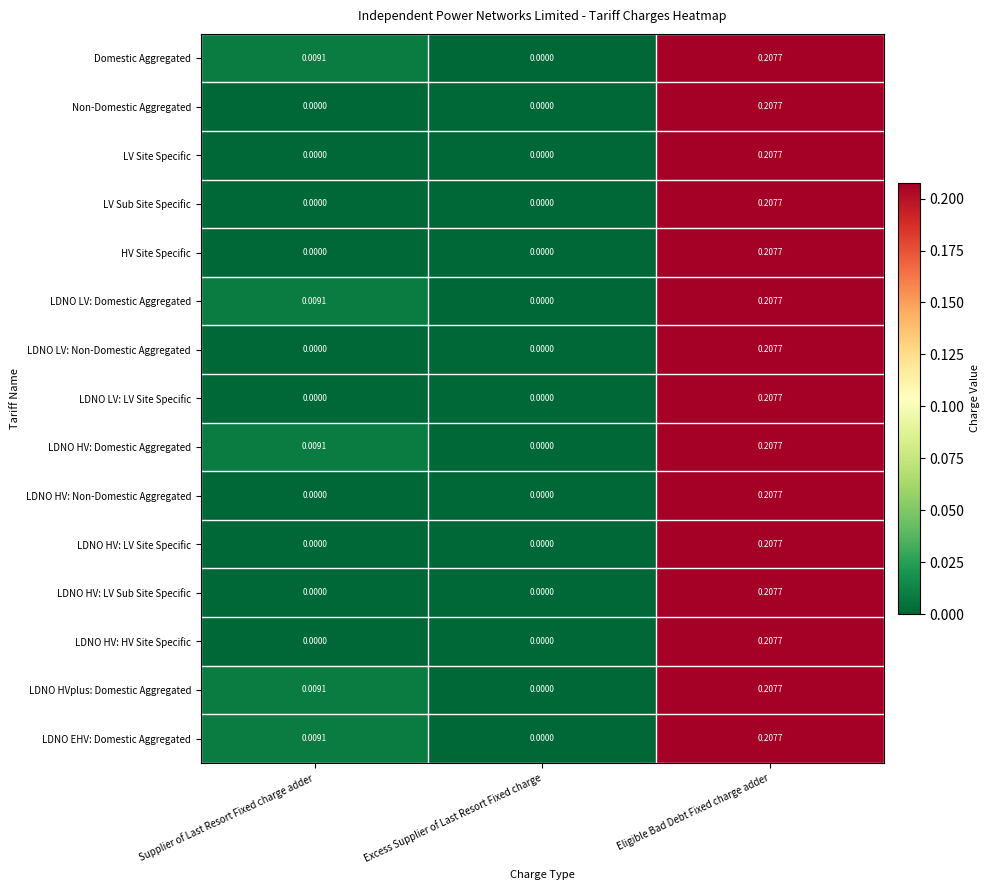

Is the value of LV Site Specific at Supplier of Last Resort Fixed charge adder greater than the value of LDNO HV: LV Site Specific at Eligible Bad Debt Fixed charge adder?

No